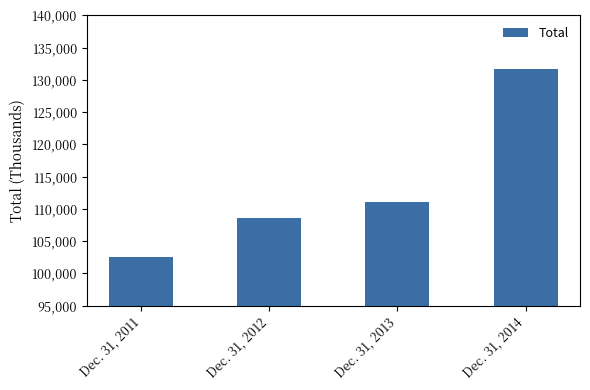

Reading left to right, transcribe all the data shown in this chart.

Dec. 31, 2011=102566	Dec. 31, 2012=108555	Dec. 31, 2013=111072	Dec. 31, 2014=131644